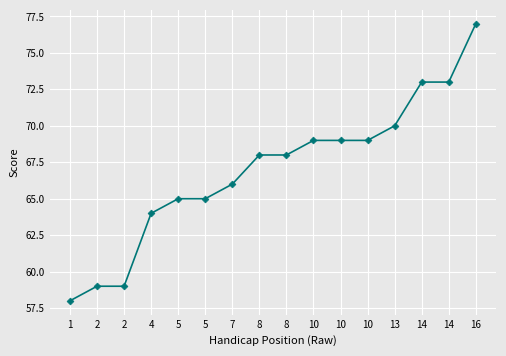

Which has a higher value, 16 or 8?

16